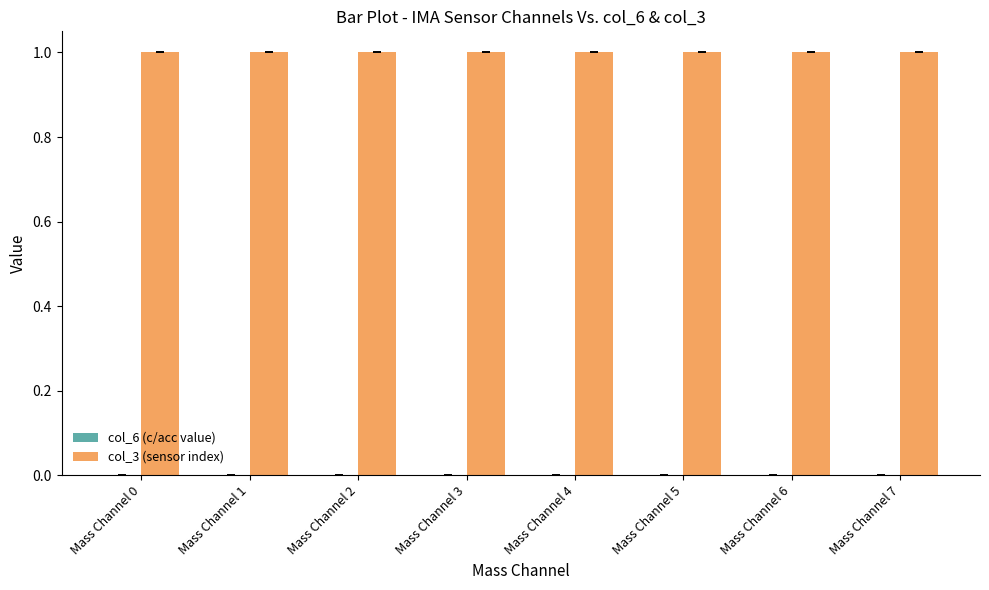

The value of col_3 (sensor index) at Mass Channel 2 is 1. True or false?

True